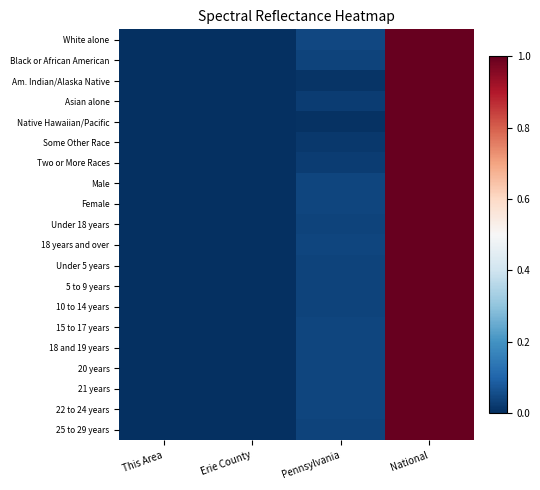

List the series in order of their peak value, lowest first.

White alone, Black or African American, Am. Indian/Alaska Native, Asian alone, Native Hawaiian/Pacific, Some Other Race, Two or More Races, Male, Female, Under 18 years, 18 years and over, Under 5 years, 5 to 9 years, 10 to 14 years, 15 to 17 years, 18 and 19 years, 20 years, 21 years, 22 to 24 years, 25 to 29 years